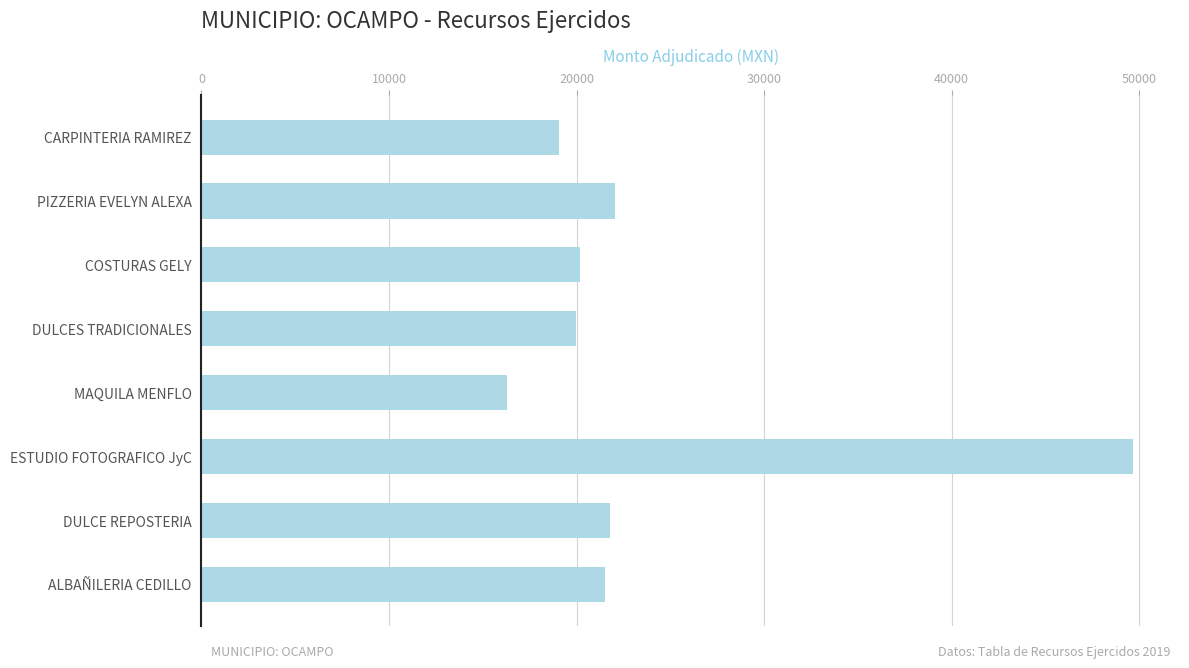

The value at CARPINTERIA RAMIREZ is 19071.0. True or false?

True